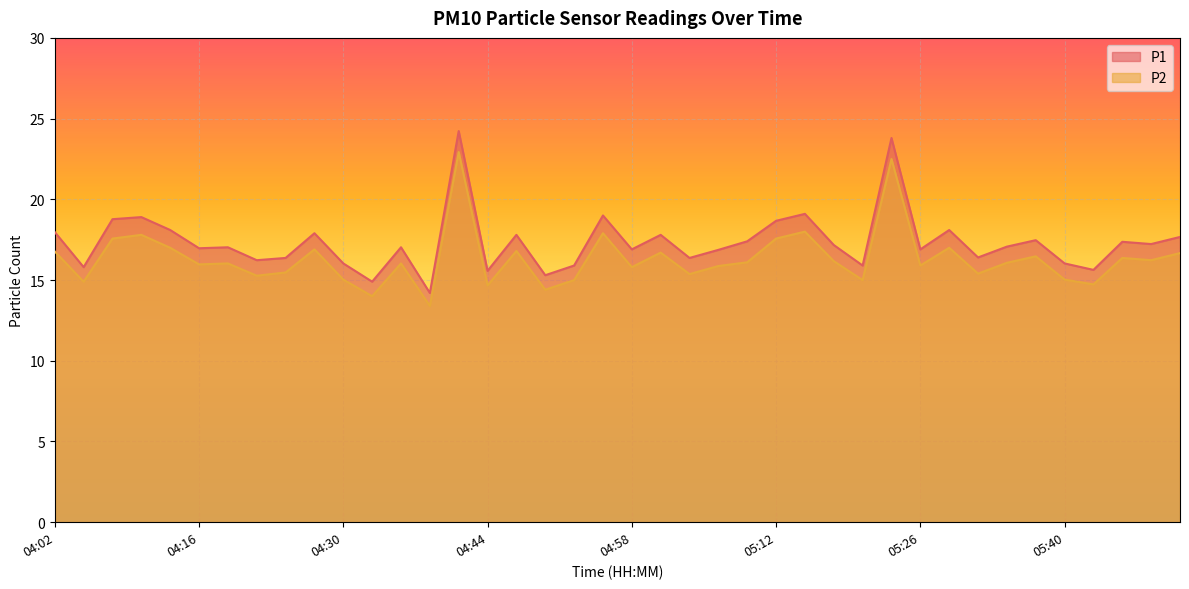

Reading left to right, list all the values displayed in this chart.

P1: 18.0	15.8	18.8	18.9	18.1	17.0	17.0	16.2	16.4	17.9	16.0	14.9	17.0	14.2	24.2	15.6	17.8	15.3	15.9	19.0	16.9	17.8	16.4	16.9	17.4	18.7	19.1	17.2	15.9	23.8	16.9	18.1	16.4	17.1	17.5	16.0	15.6	17.4	17.2	17.7
P2: 16.8	14.9	17.6	17.8	17.0	16.0	16.0	15.3	15.5	16.9	15.0	14.0	16.0	13.4	22.9	14.7	16.8	14.4	15.0	17.9	15.8	16.7	15.4	15.9	16.1	17.6	18.0	16.2	15.0	22.5	15.9	17.0	15.4	16.1	16.5	15.0	14.7	16.4	16.2	16.7